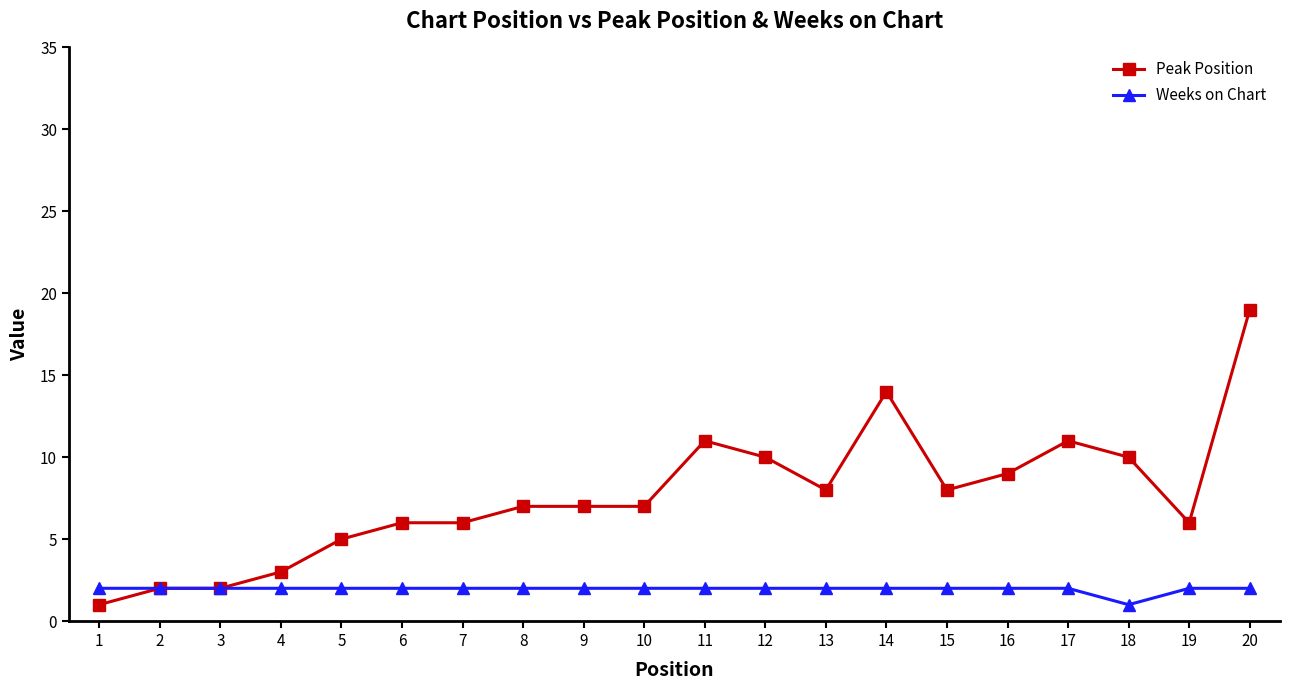

What is the total value across all series at 3?

4